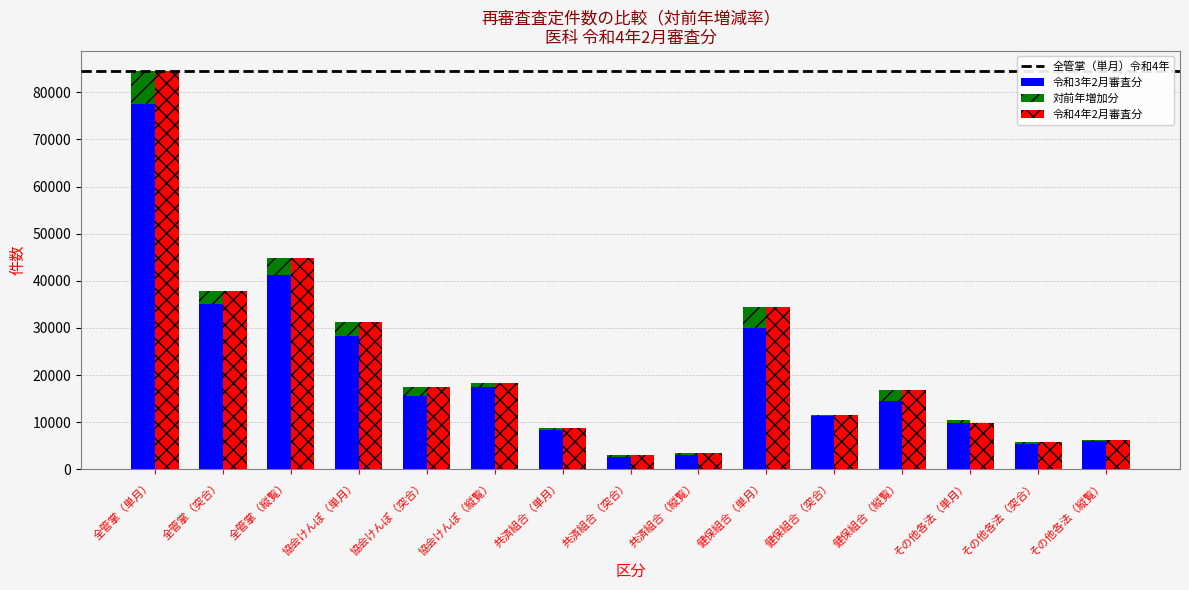

Which category has the lowest value across all series?

共済組合（突合）